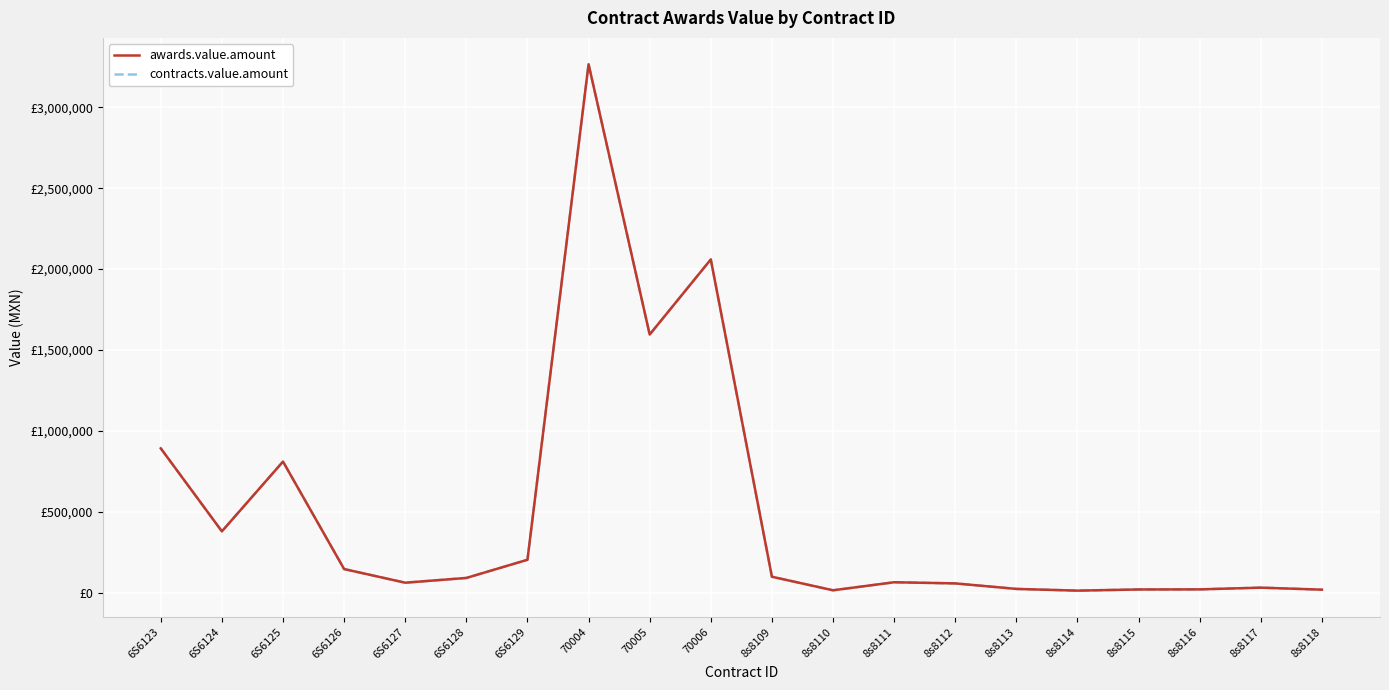

Does the chart display data point markers on the line(s)?

No